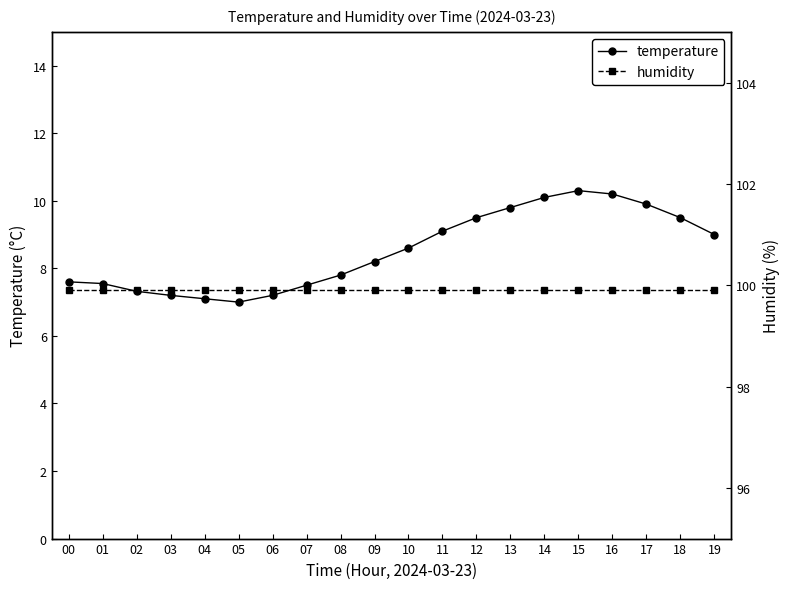

At which category does the chart reach its minimum across all series?

05